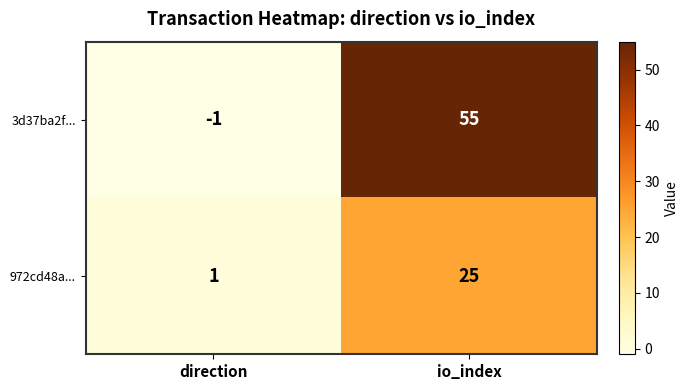

True or false: 972cd48a... has a value of 25 at io_index.

True